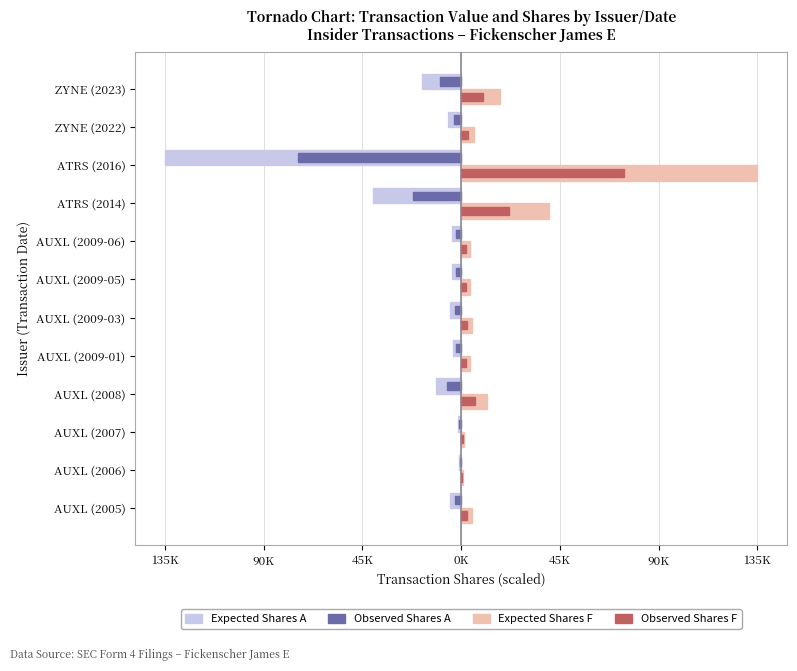

Count the number of data series in this chart.

4